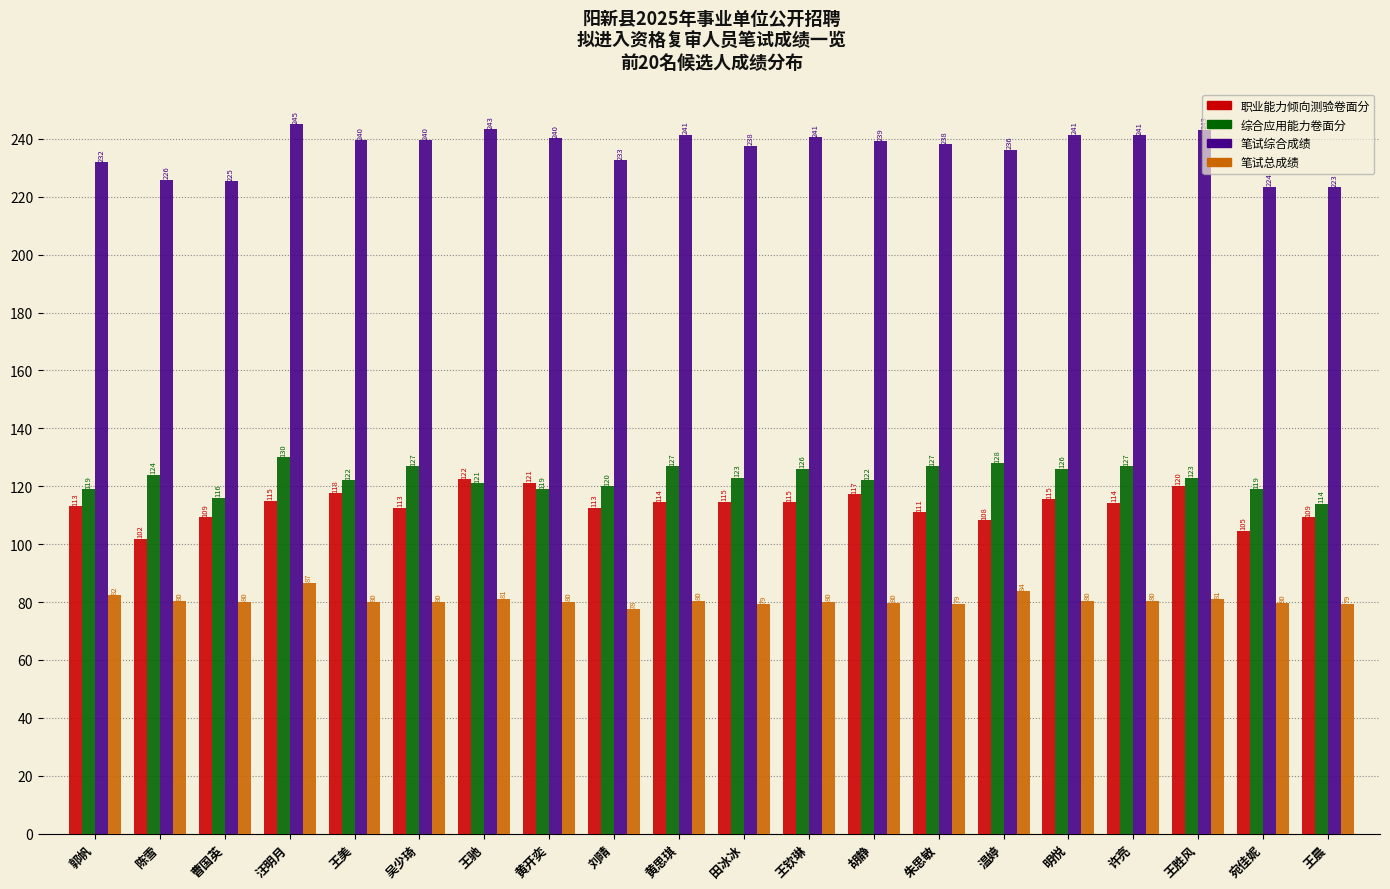

How many data points does each series have?

20